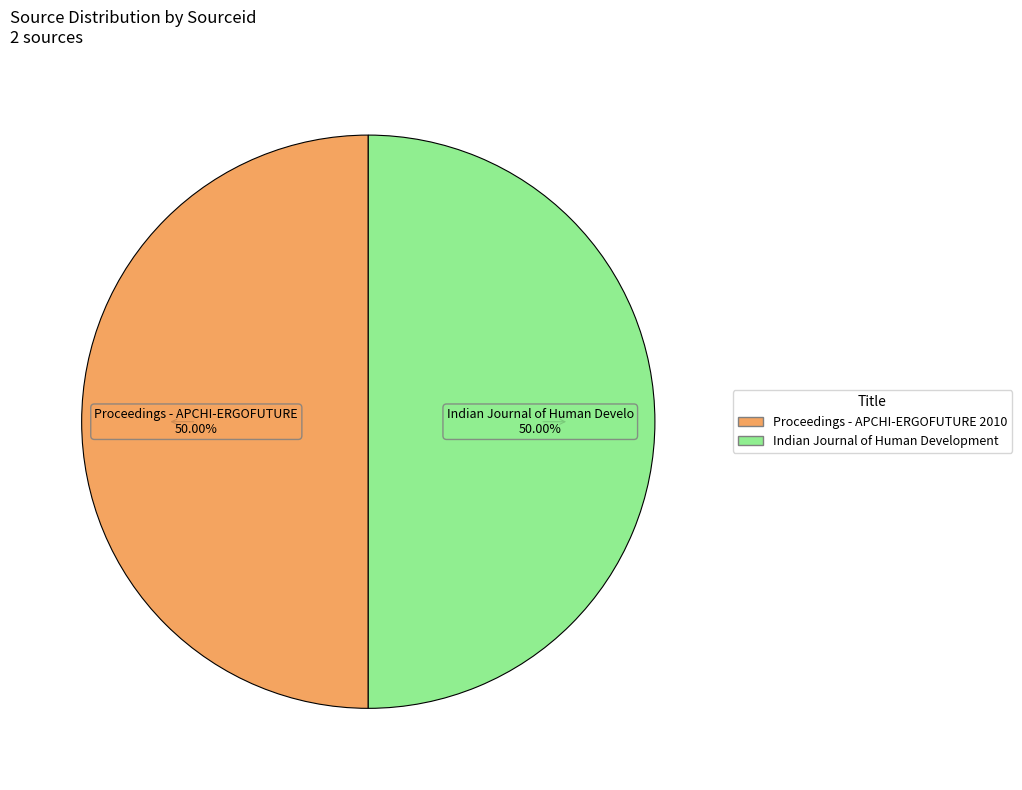

How many segments does this pie chart have?

2